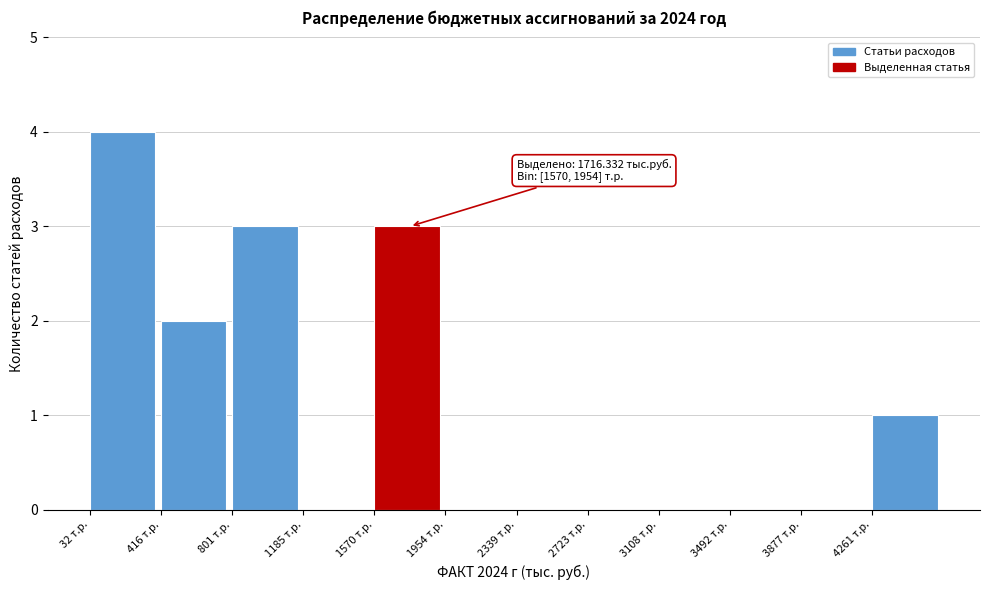

Over which range of the x-axis is the bar tallest?

50 to 400